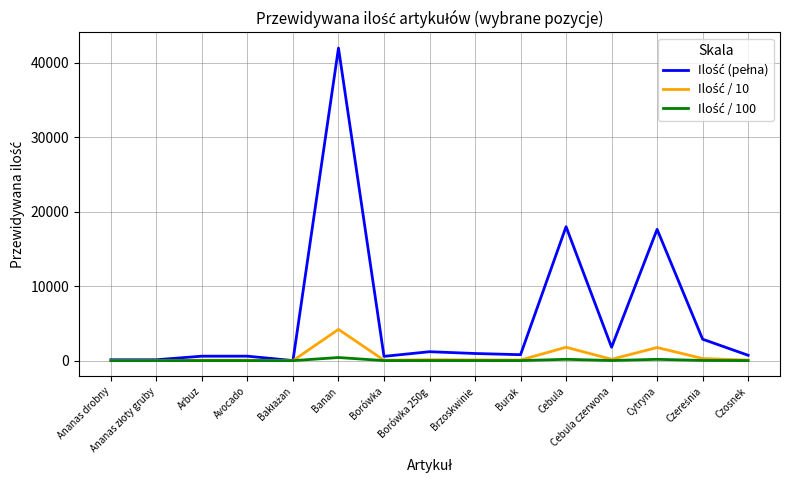

At which category is the sum across all series the highest?

Banan